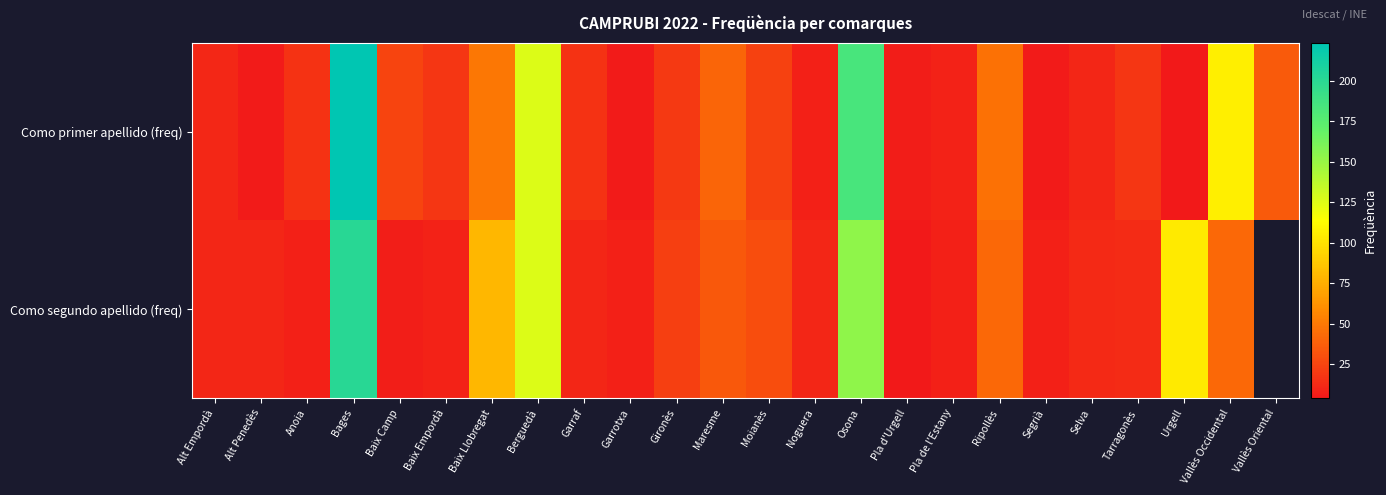

At which label is Como segundo apellido (freq) closest to 102?

Urgell